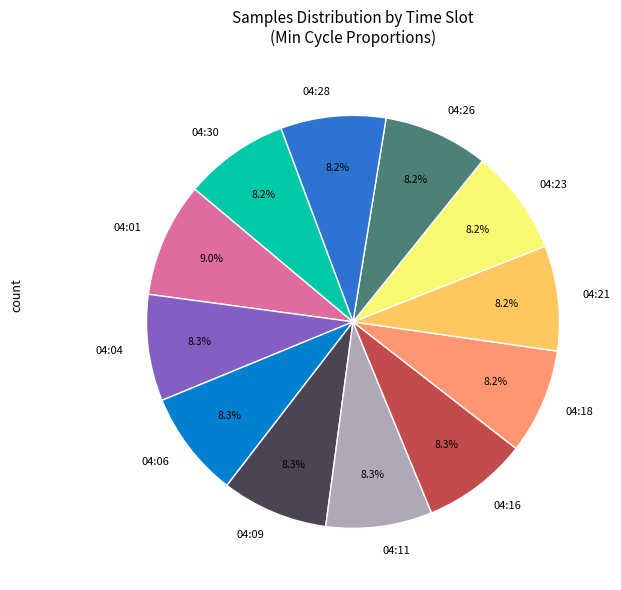

Which category has the biggest portion of the pie?

04:01